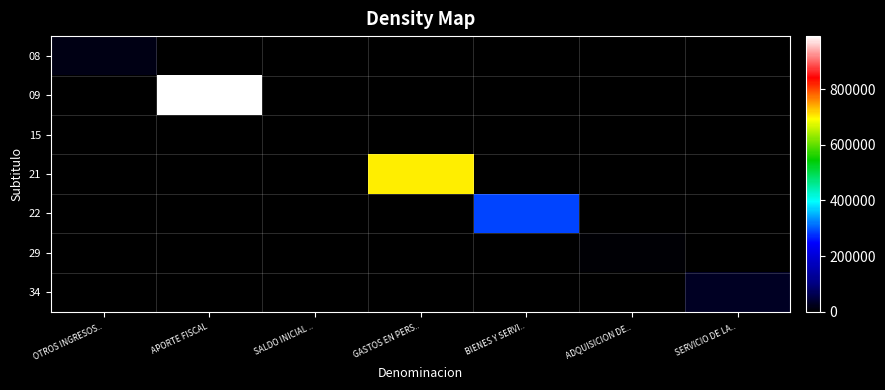

Between OTROS INGRESOS.. and GASTOS EN PERS.., which series saw the biggest shift?

21